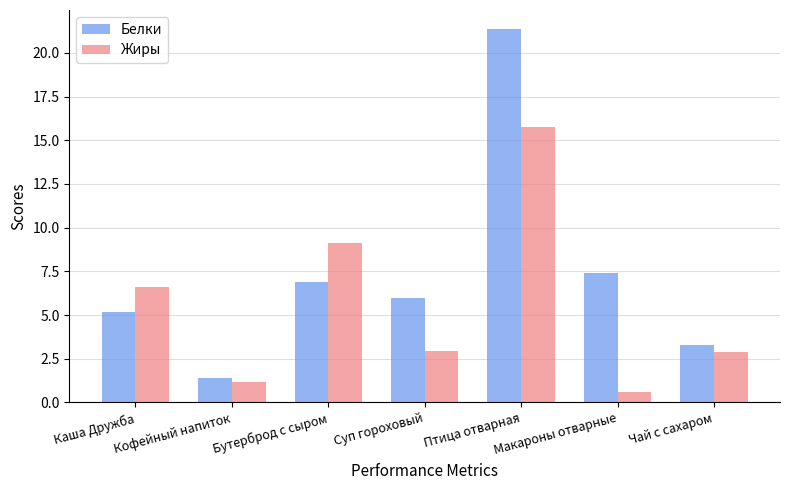

What is the value of the Жиры bar at the 4th from the left?

2.9